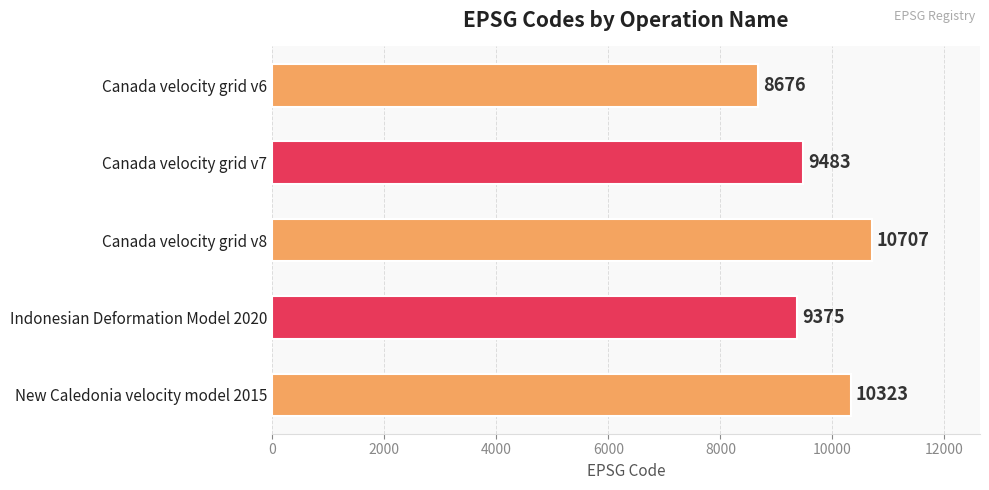

Reading bottom to top, transcribe all the data shown in this chart.

New Caledonia velocity model 2015=10323	Indonesian Deformation Model 2020=9375	Canada velocity grid v8=10707	Canada velocity grid v7=9483	Canada velocity grid v6=8676